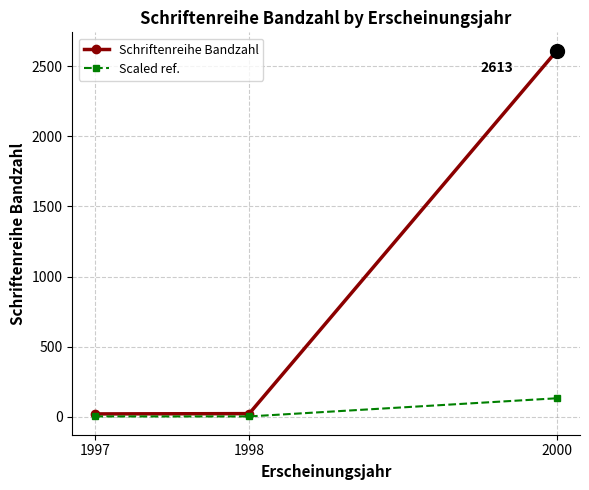

What is the total value across all series at 2000?

2743.7